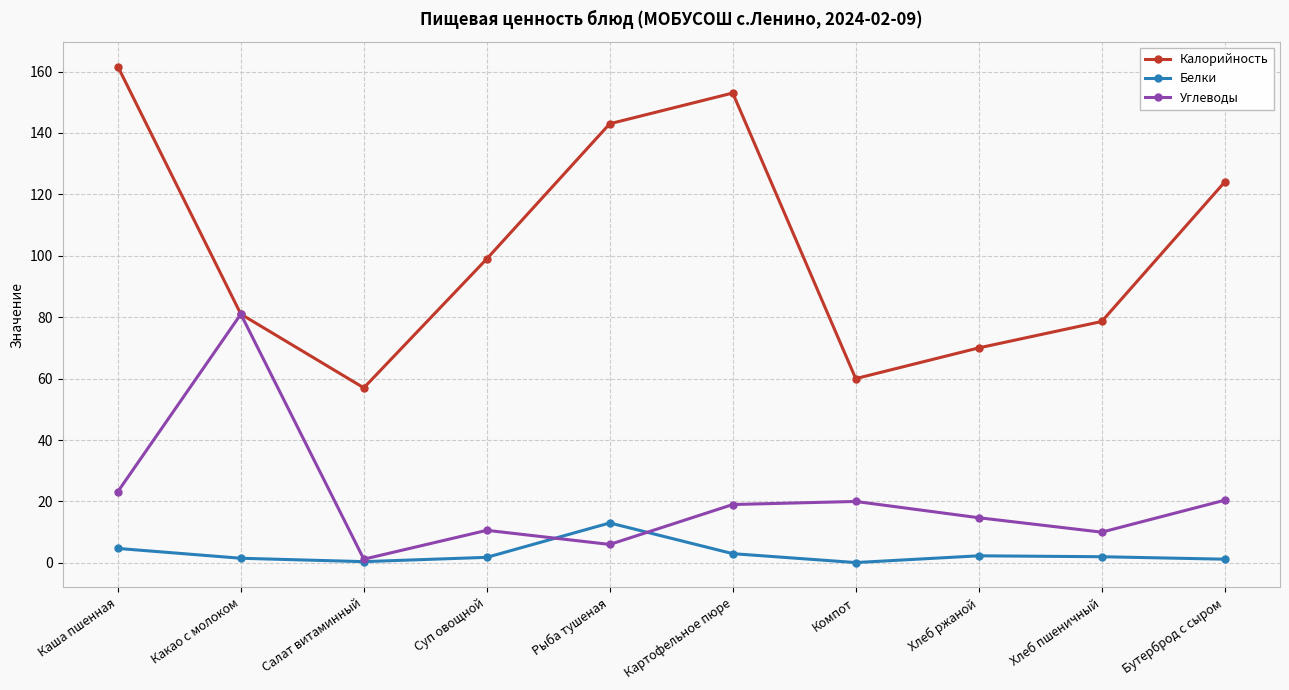

Does the chart display data point markers on the line(s)?

Yes